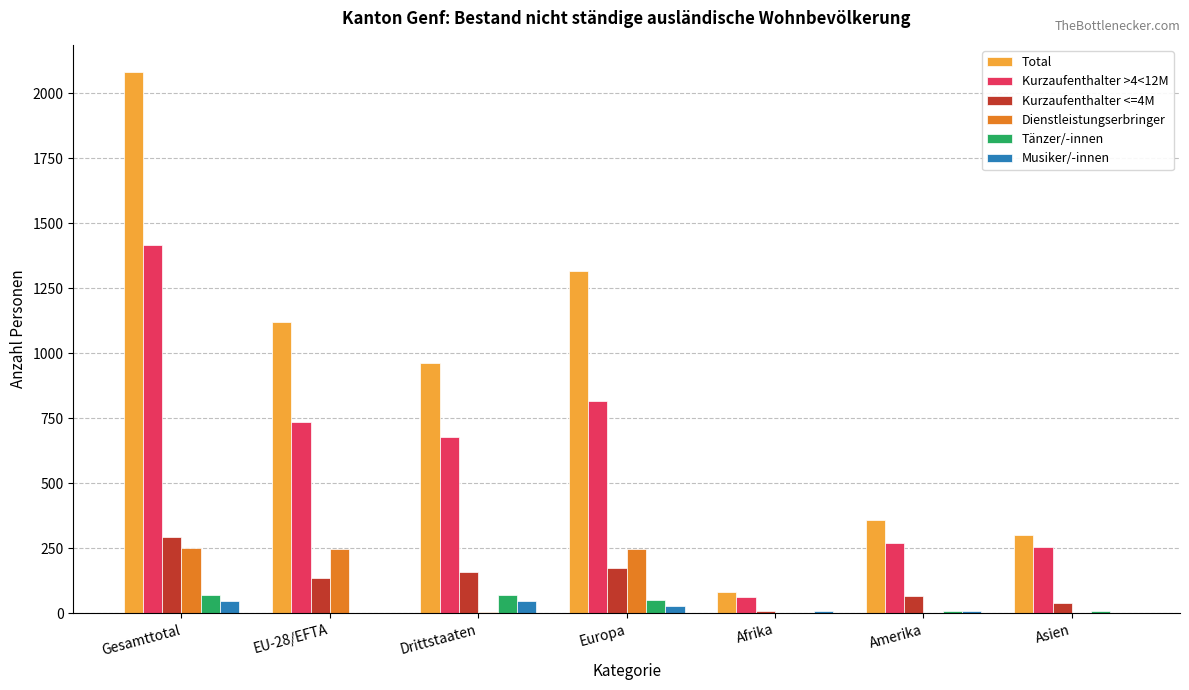

What is the sum of all Dienstleistungserbringer values?

759